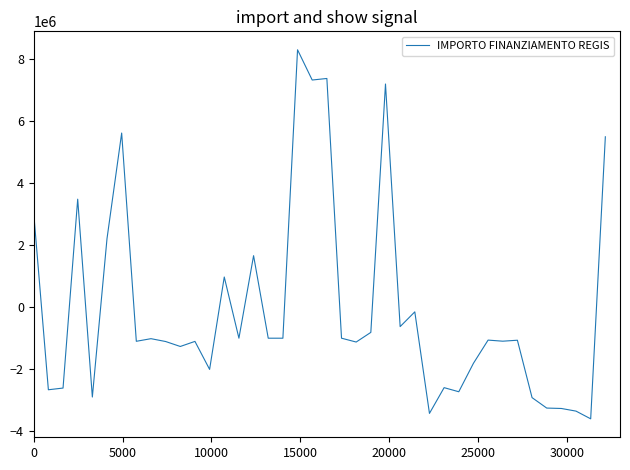

What is the smallest value displayed?

-3603245.1